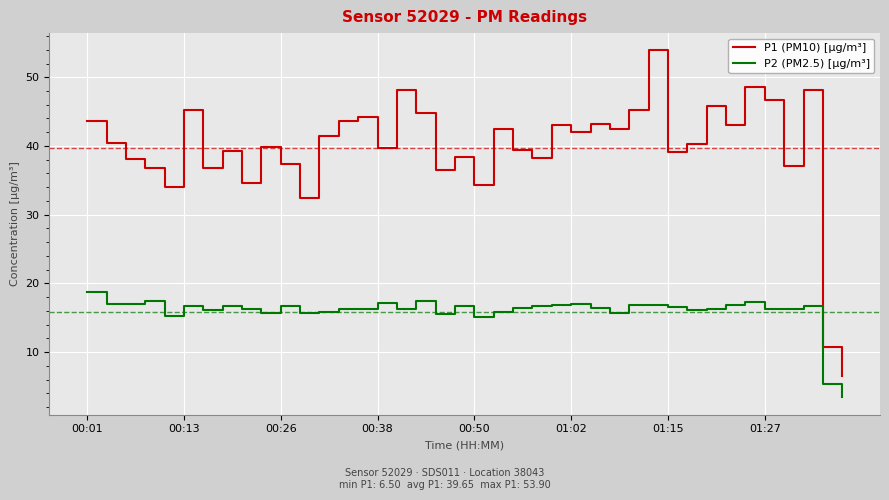

What is the greatest value displayed?

53.9